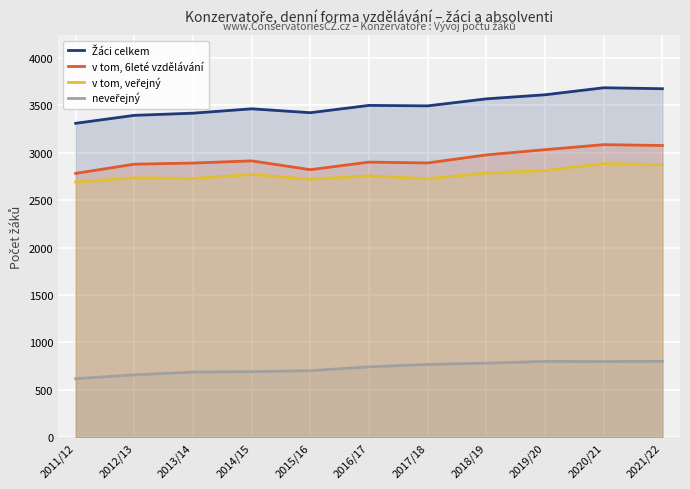

At which category does the chart reach its peak across all series?

2020/21